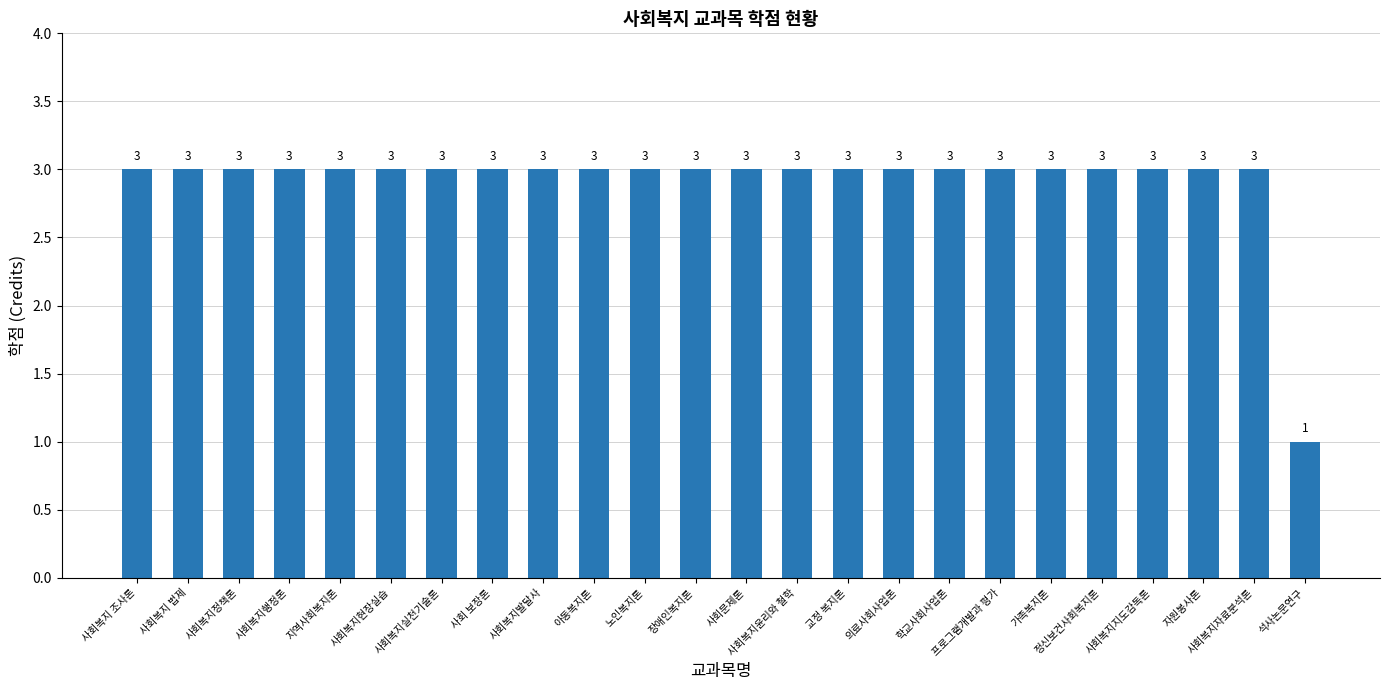

Approximately how many times larger is the value at 사회복지윤리와 철학 compared to 사회복지행정론?

1.0